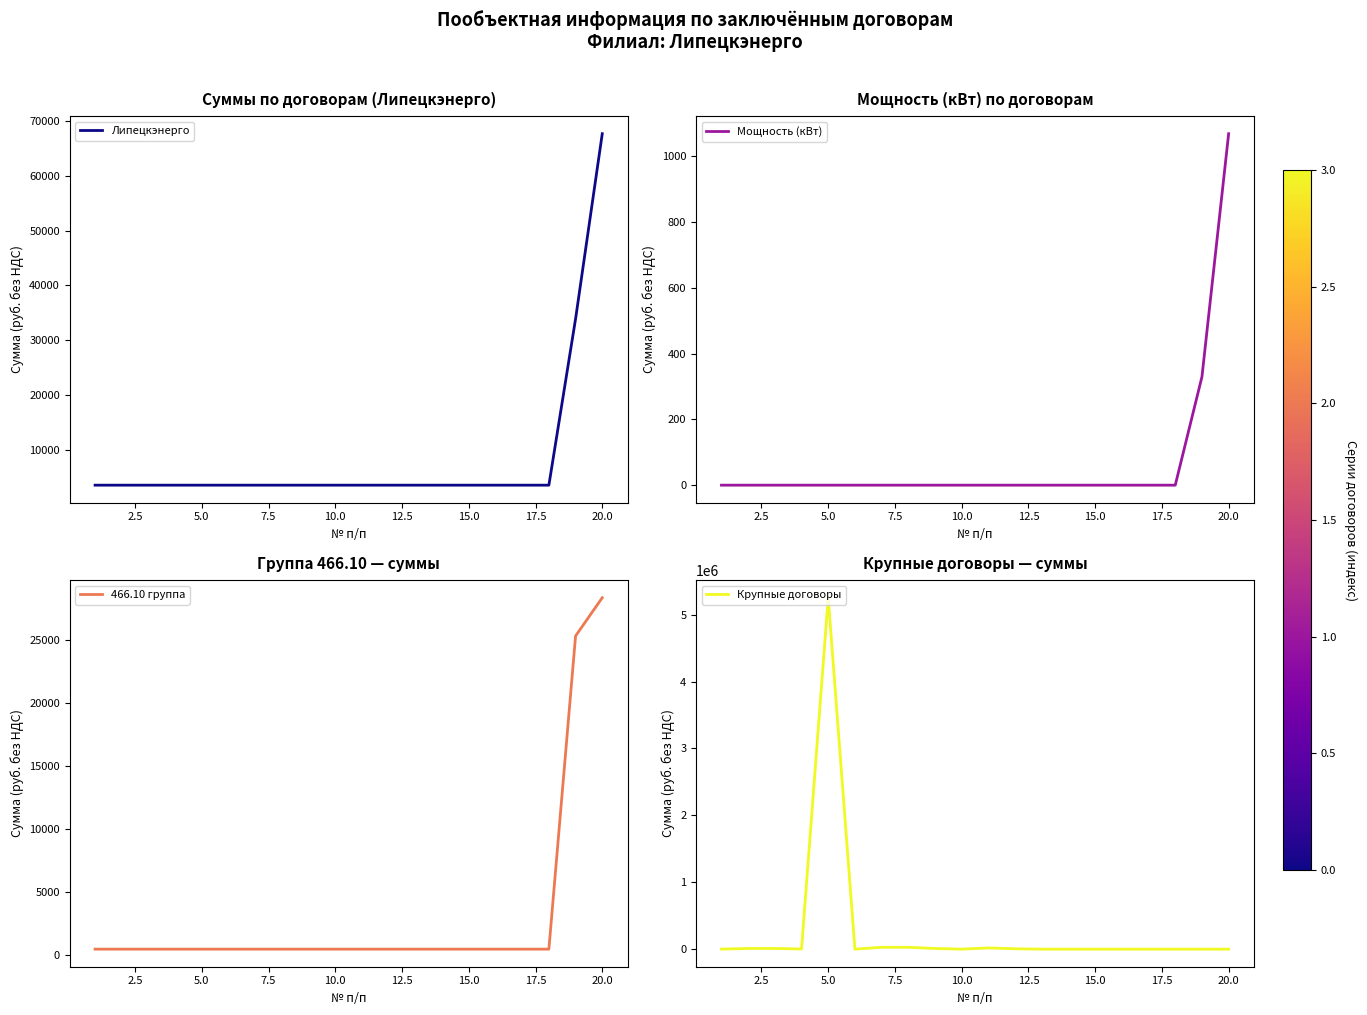

At how many categories does at least one series exceed 4740658?

1